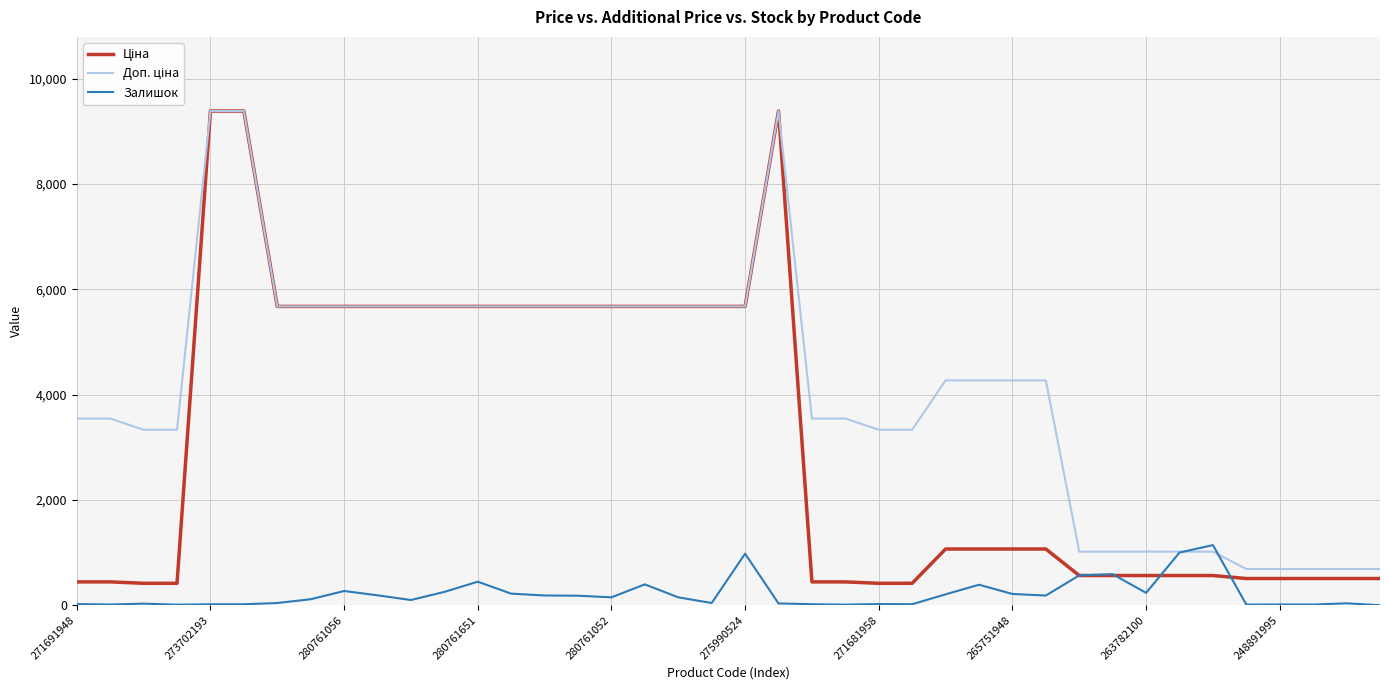

What is the value of the Доп. ціна point at the 40th from the left?

687.0